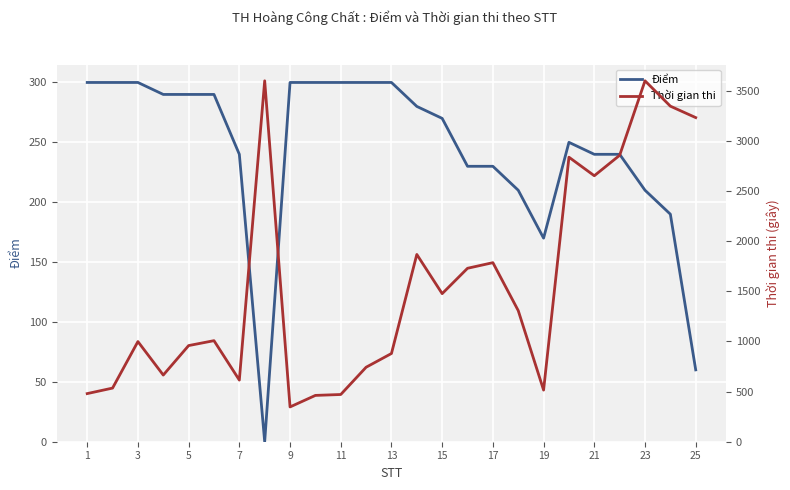

Which series has the largest total across all categories?

Thời gian thi